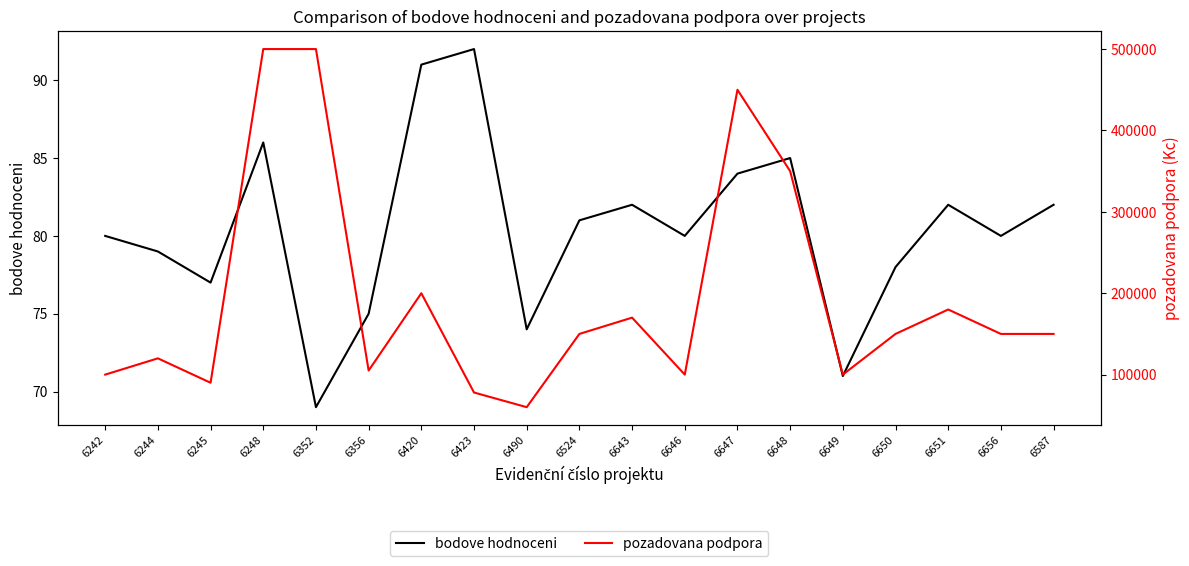

The value of pozadovana podpora at 6423 is 22439. True or false?

False